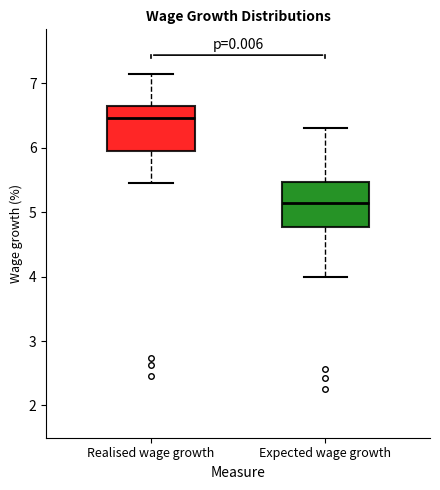

Where is the lower edge of the box for Realised wage growth on the y-axis? The values are not printed on the chart, so give them approximately, as read against the axis.

5.9